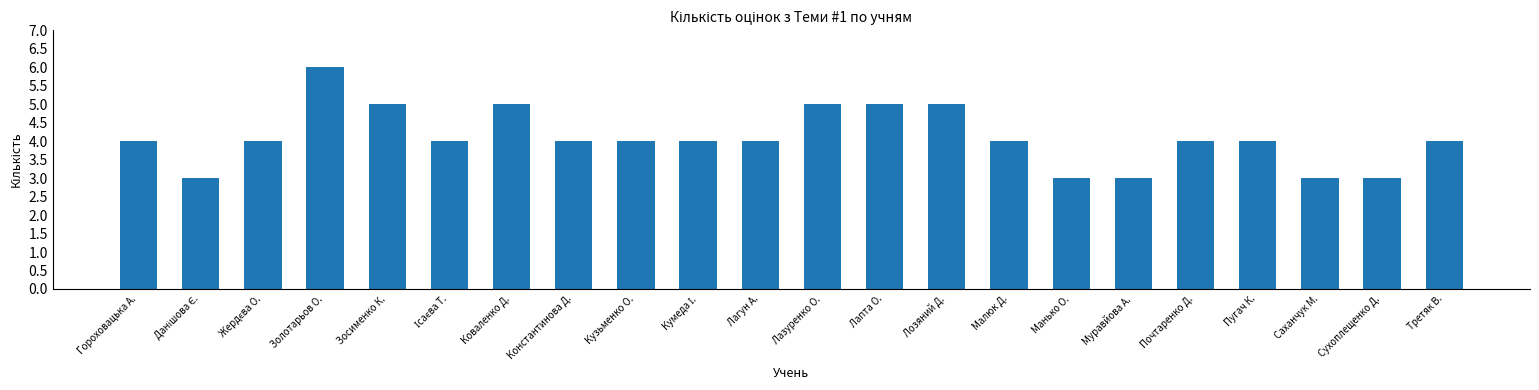

What is the approximate value at Зосименко К.?

5